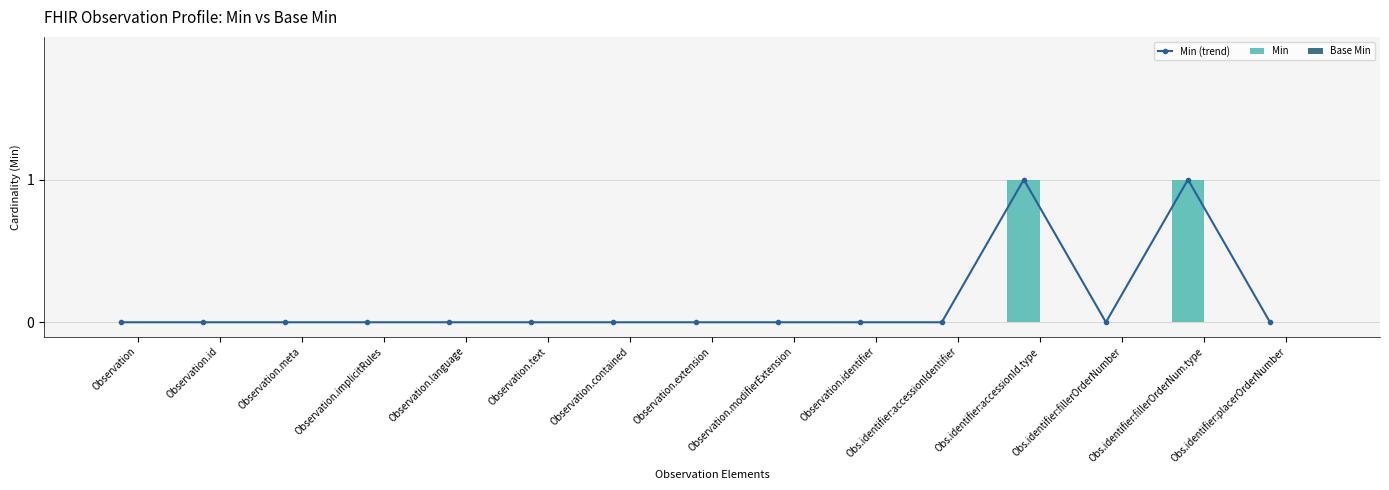

How many series are shown in this chart?

3